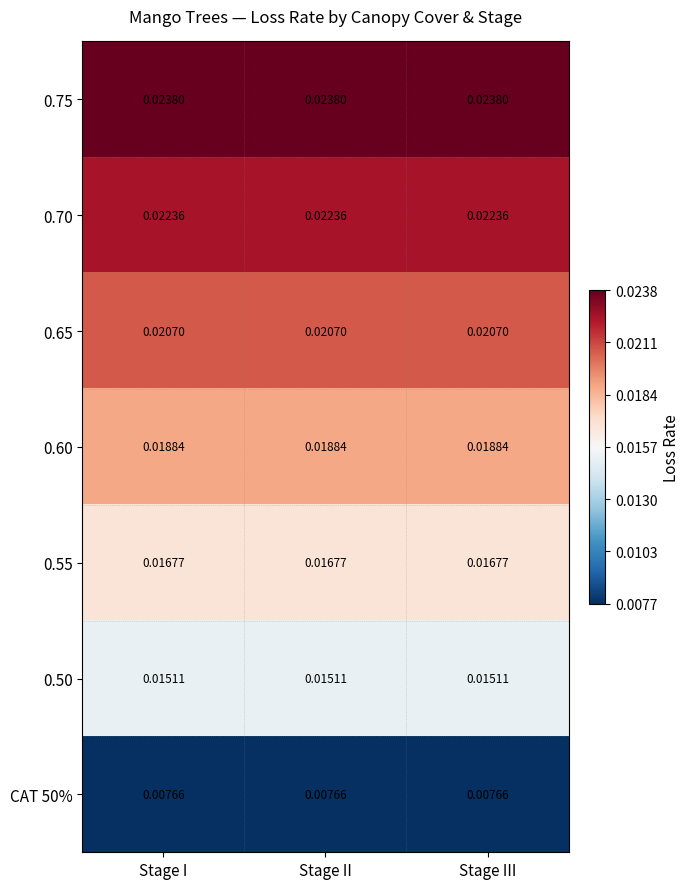

Is the value of 0.50 at Stage I greater than the value of 0.70 at Stage II?

No